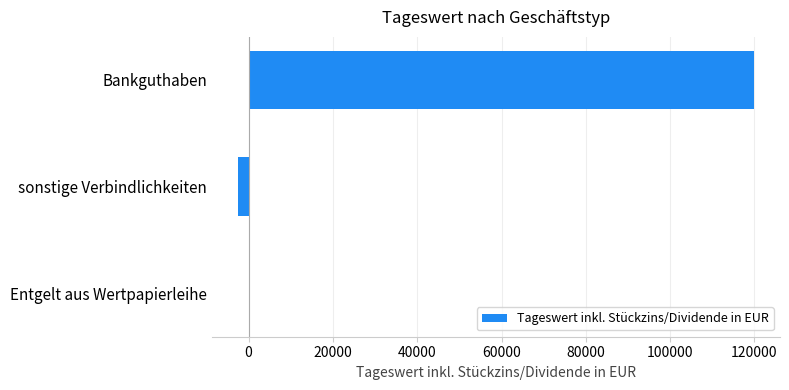

At which label is the value closest to 58654?

Entgelt aus Wertpapierleihe